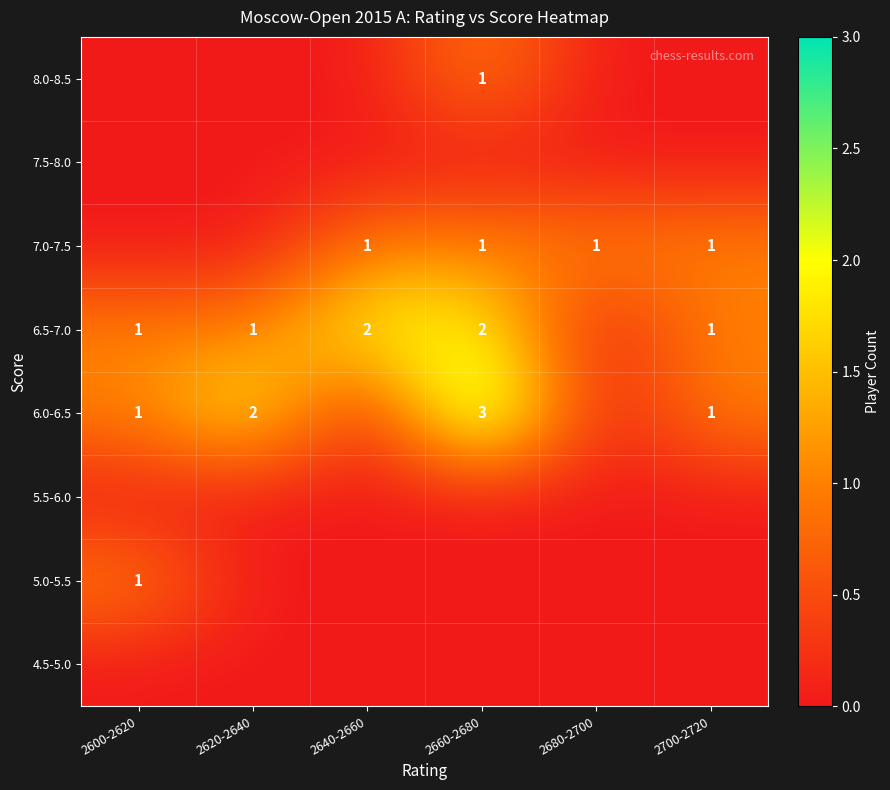

What is the total value across all series at 2640-2660?

3